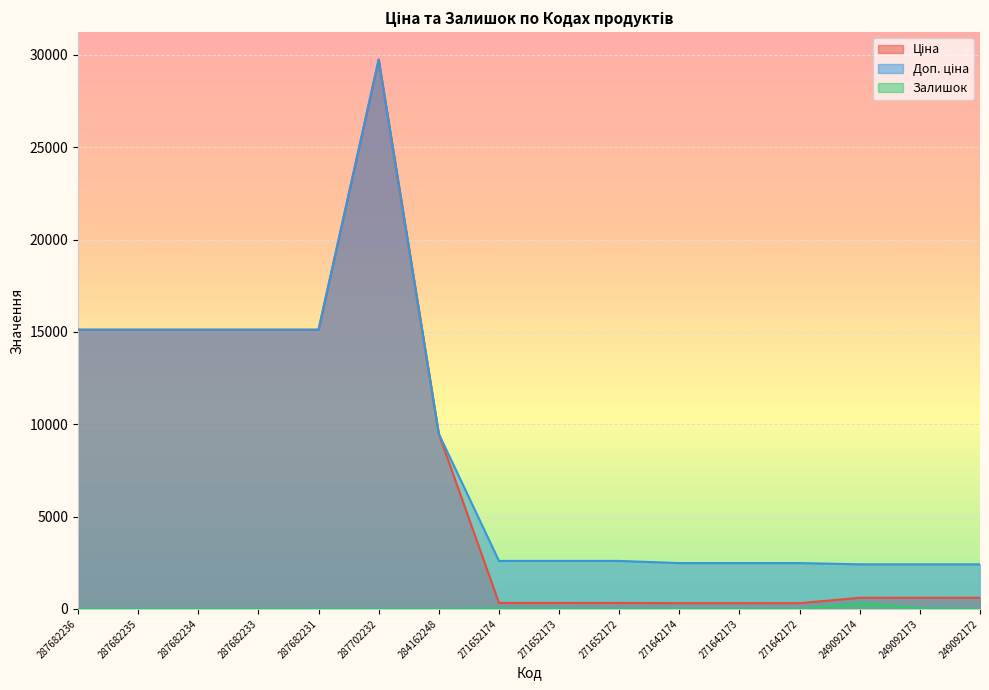

True or false: Залишок and Доп. ціна cross at least once.

False